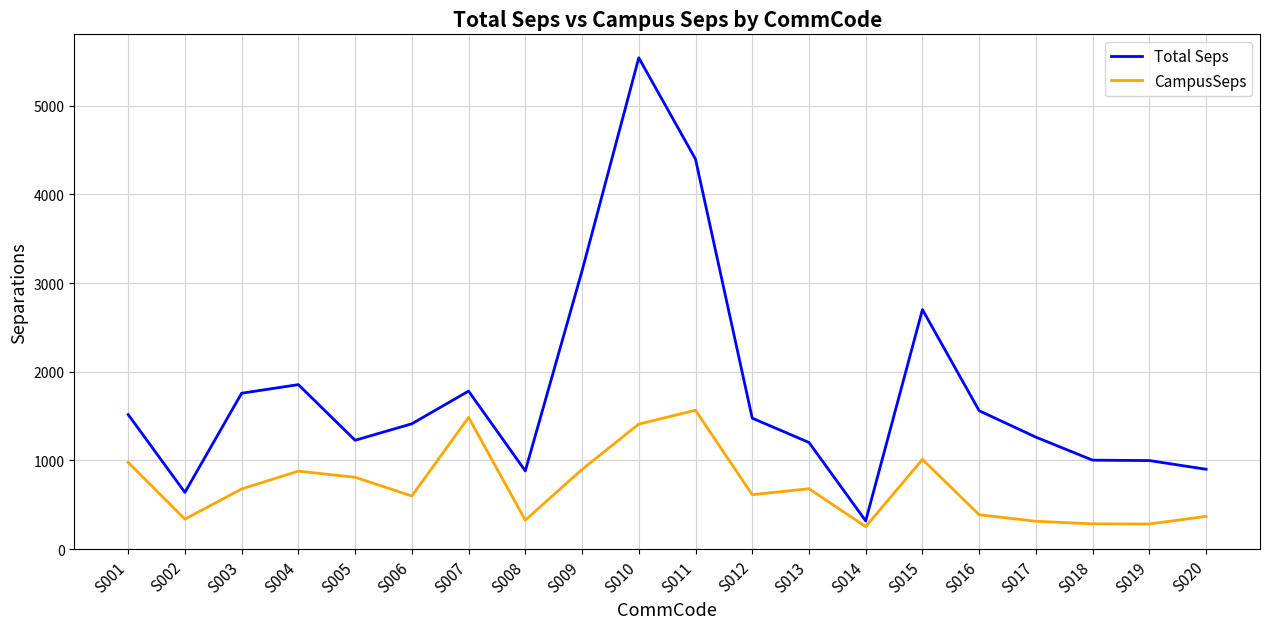

How many categories are shown in the chart?

20